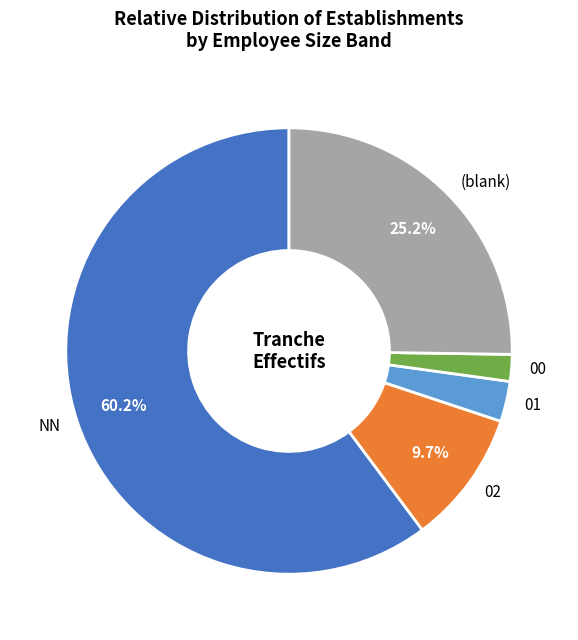

What is the majority slice?

NN